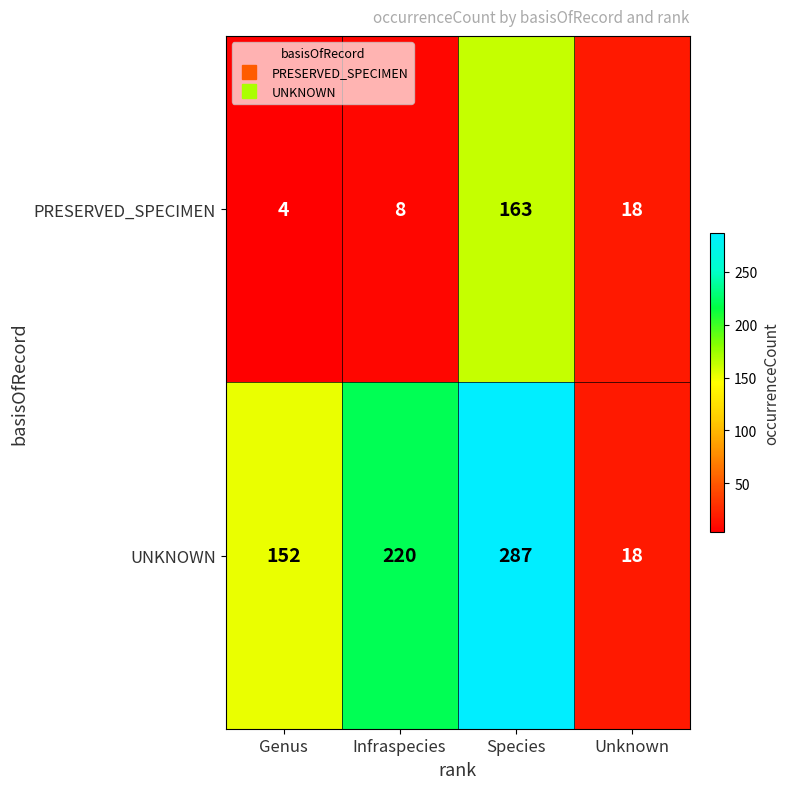

List the series in order of their overall mean, lowest first.

PRESERVED_SPECIMEN, UNKNOWN